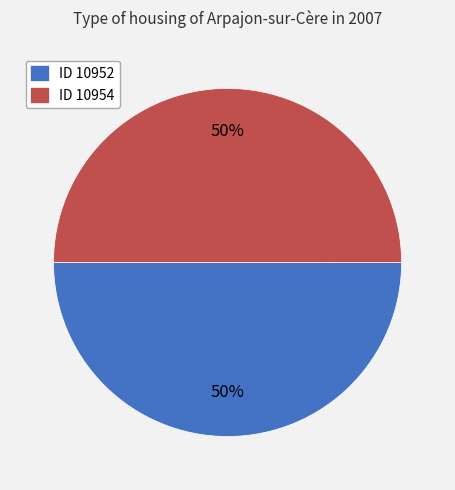

To the nearest percent, what is the average slice percentage?

50%